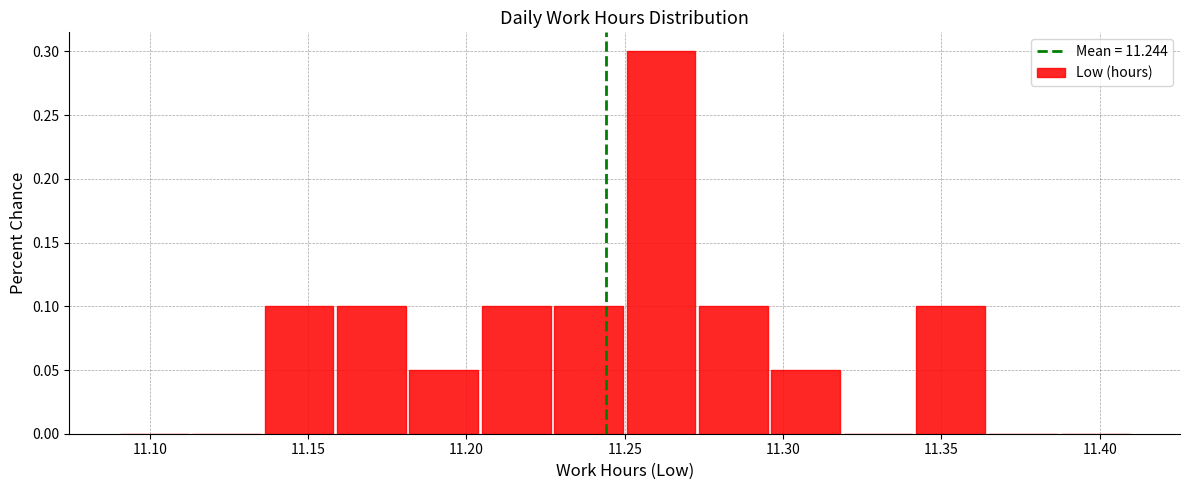

Reading left to right, transcribe this chart: for each bar, give the range it covers on the x-axis and its height. Neither the bar edges nor the heights are printed on the chart, so give them approximately, as read against the axes.

11.090 to 11.115: 0
11.115 to 11.135: 0
11.135 to 11.160: 0.10
11.160 to 11.180: 0.10
11.180 to 11.205: 0.05
11.205 to 11.225: 0.10
11.225 to 11.250: 0.10
11.250 to 11.275: 0.30
11.275 to 11.295: 0.10
11.295 to 11.320: 0.05
11.320 to 11.340: 0
11.340 to 11.365: 0.10
11.365 to 11.385: 0
11.385 to 11.410: 0